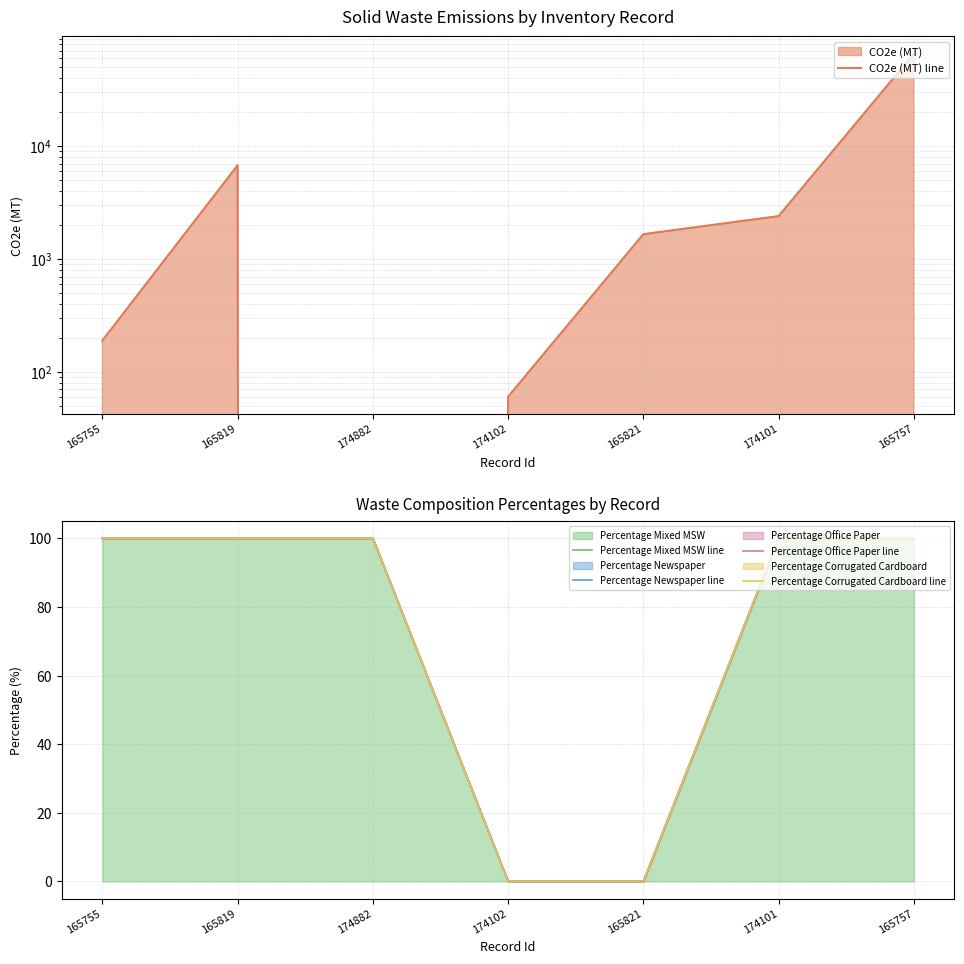

What is the label of the 1st point from the left?

165755